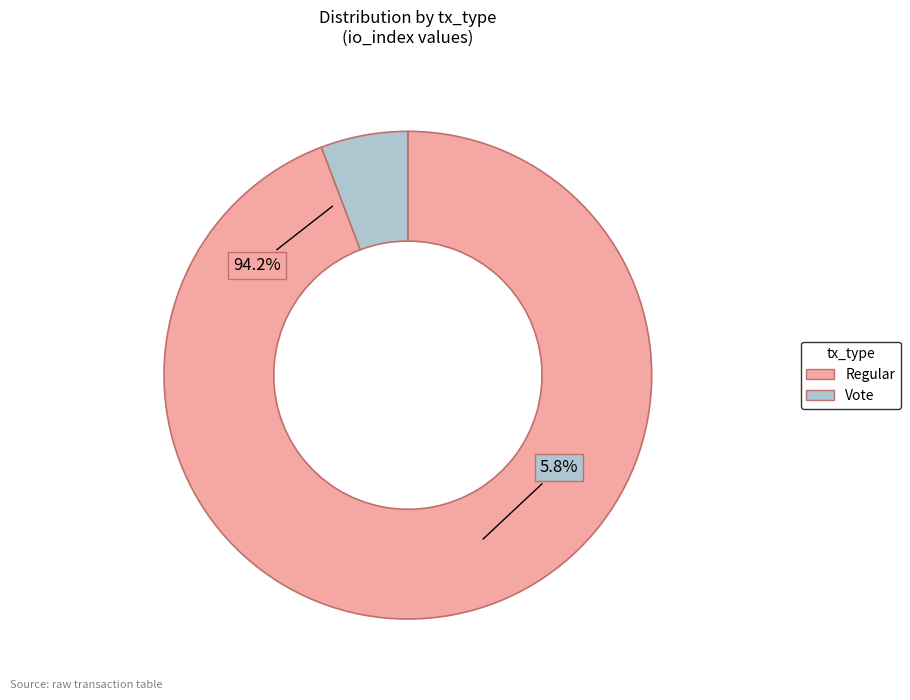

What is the smallest slice in the pie chart?

Vote